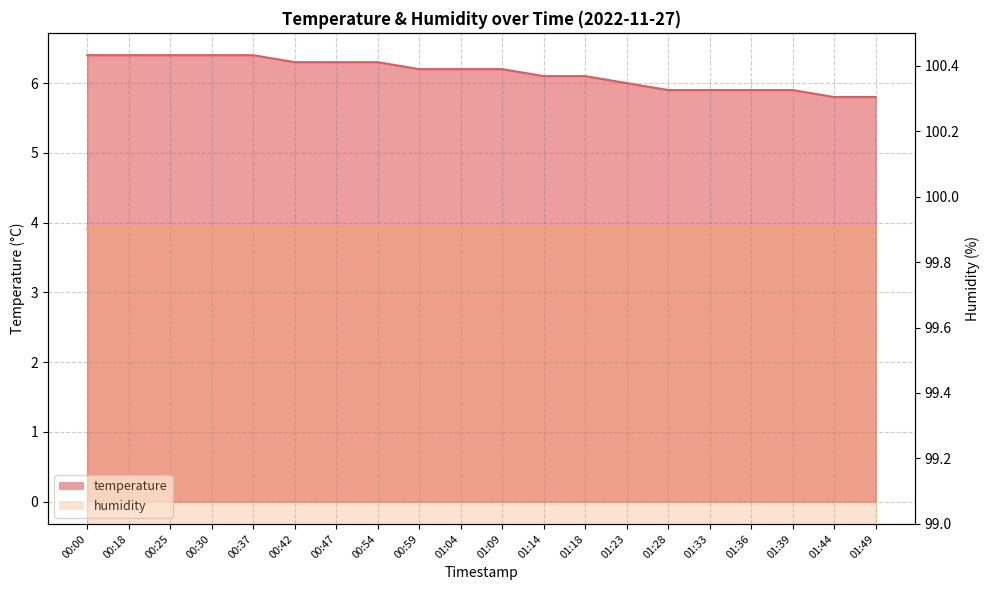

Rank the categories by value from highest to lowest.

00:00, 00:18, 00:25, 00:30, 00:37, 00:42, 00:47, 00:54, 00:59, 01:04, 01:09, 01:14, 01:18, 01:23, 01:28, 01:33, 01:36, 01:39, 01:44, 01:49